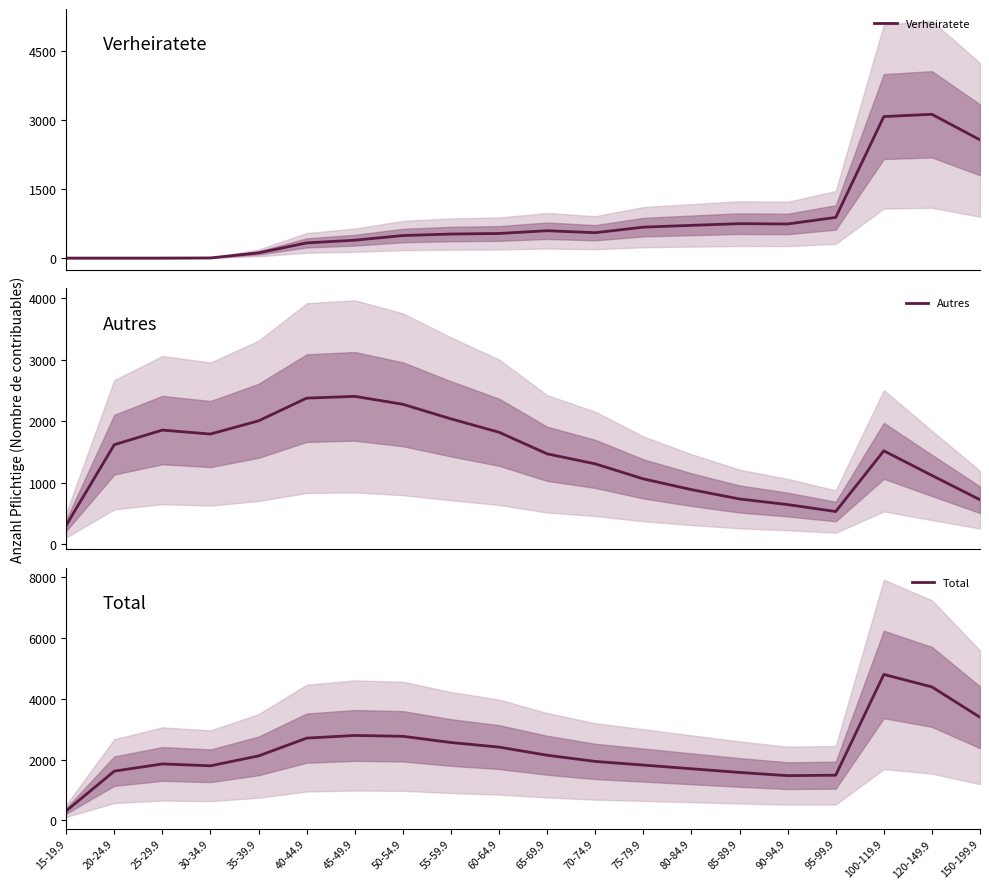

True or false: Verheiratete has more than 1 interior local peaks.

True